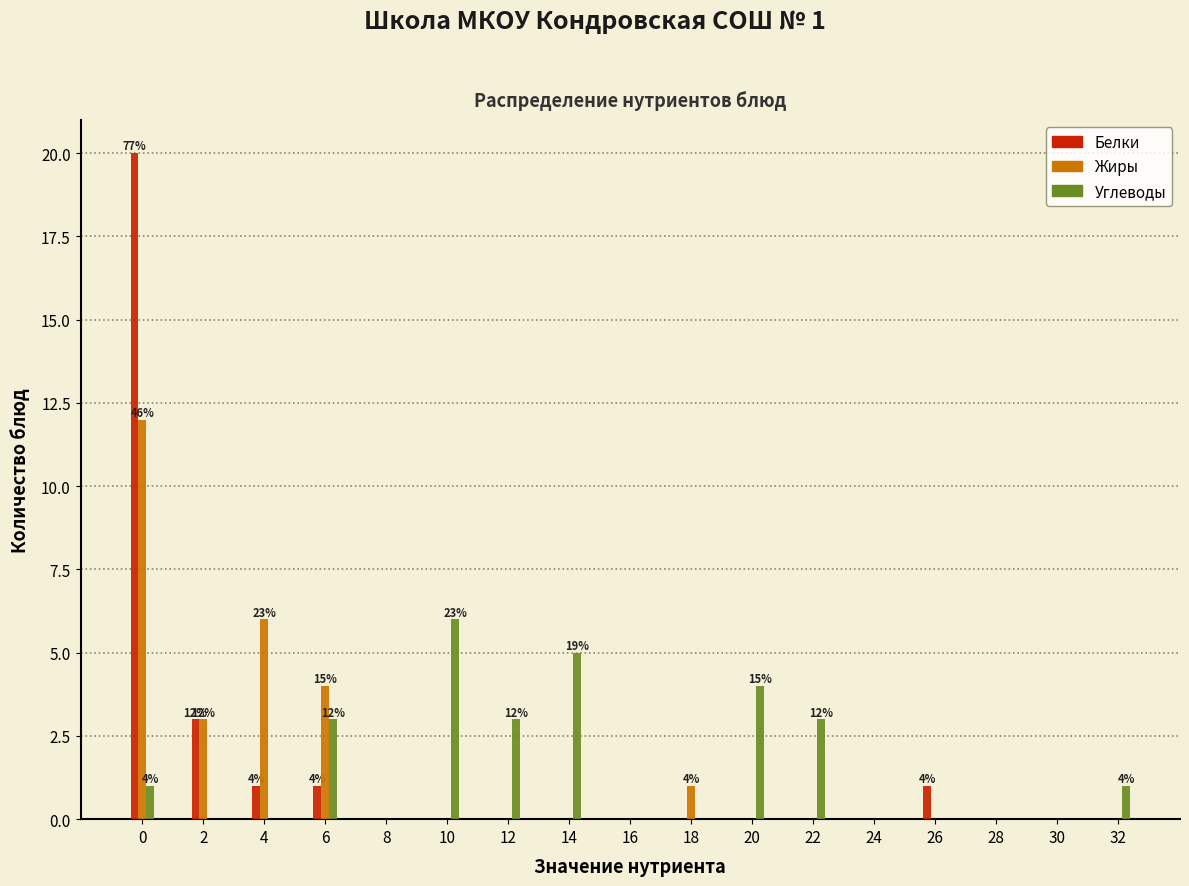

Is the value of Жиры at 6 greater than the value of Белки at 16?

Yes